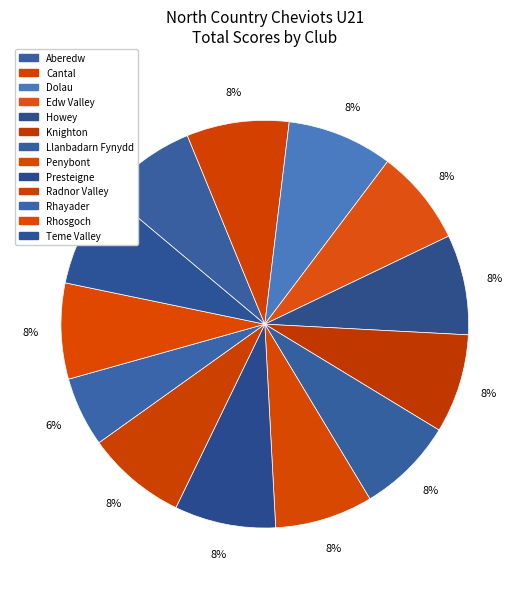

What is the smallest slice in the pie chart?

Rhayader